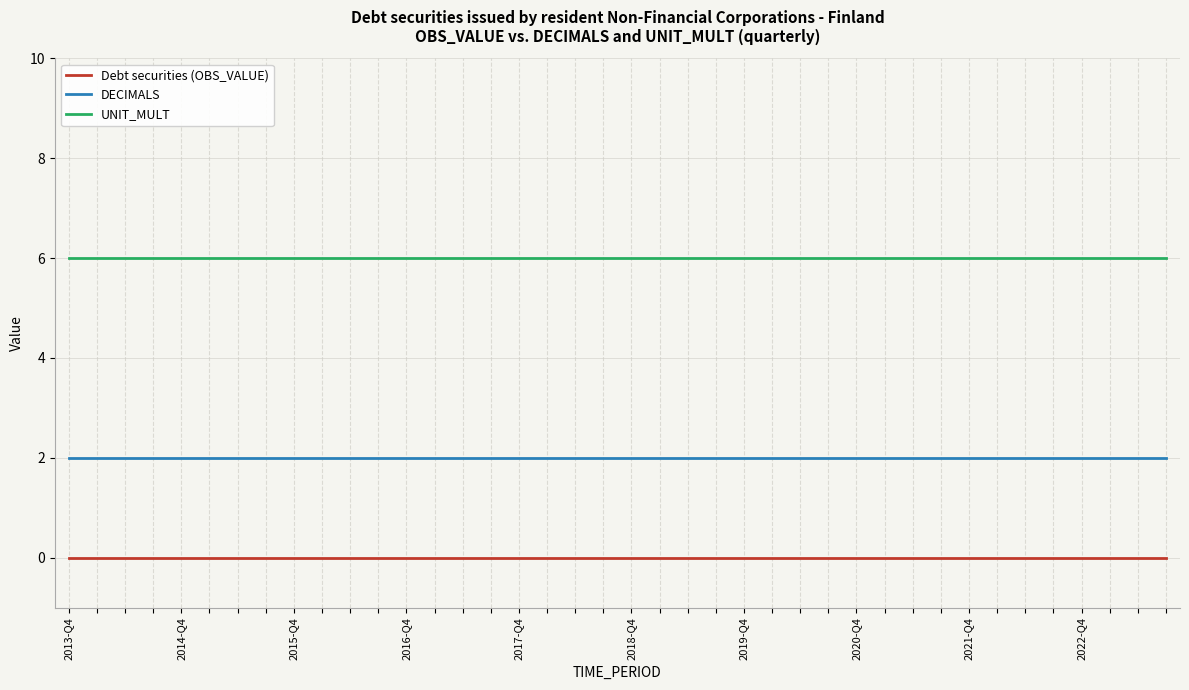

What are all the series names shown in the legend?

Debt securities (OBS_VALUE), DECIMALS, UNIT_MULT